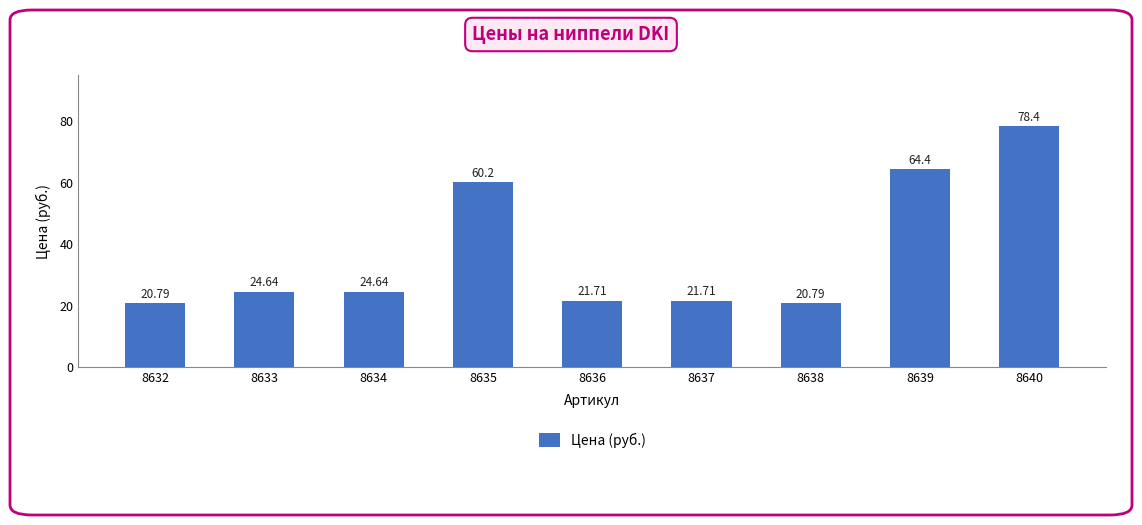

What is the ratio of the value at 8633 to the value at 8640?

0.3